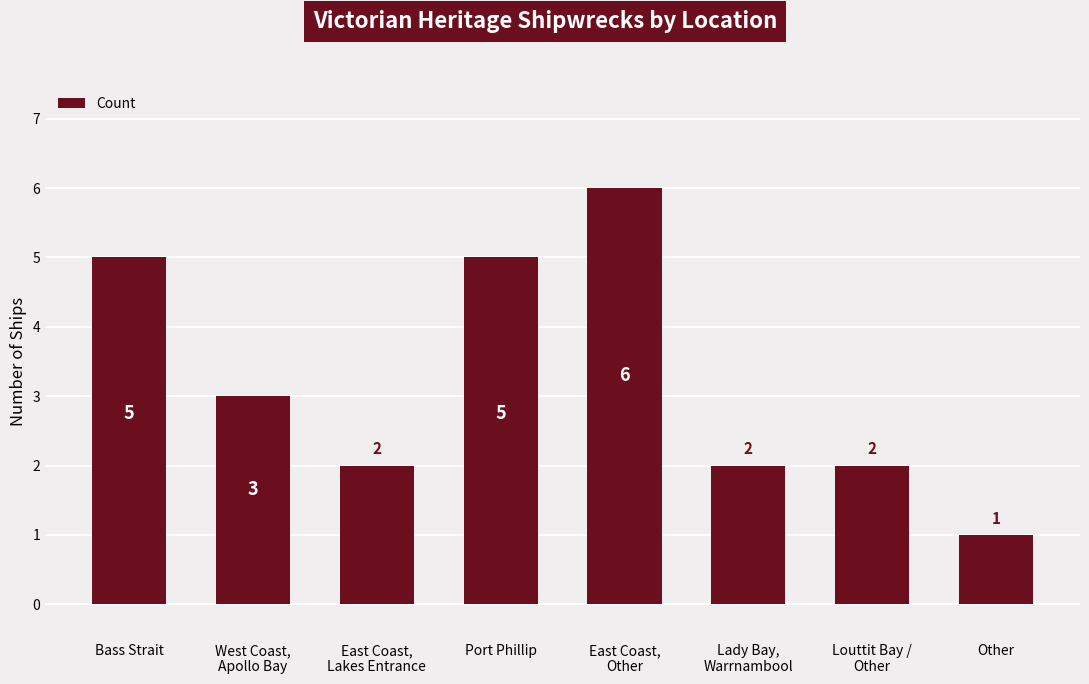

What is the sum of all values?

26